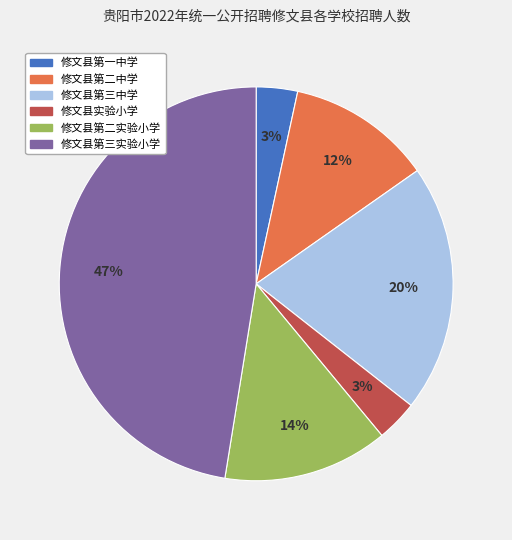

Combined, do 修文县实验小学 and 修文县第二中学 account for over 50%?

No